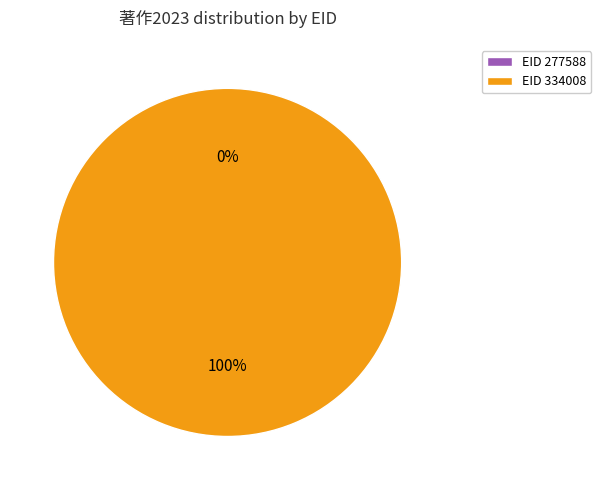

To the nearest percent, what is the difference between the largest and smallest slice percentages?

100%